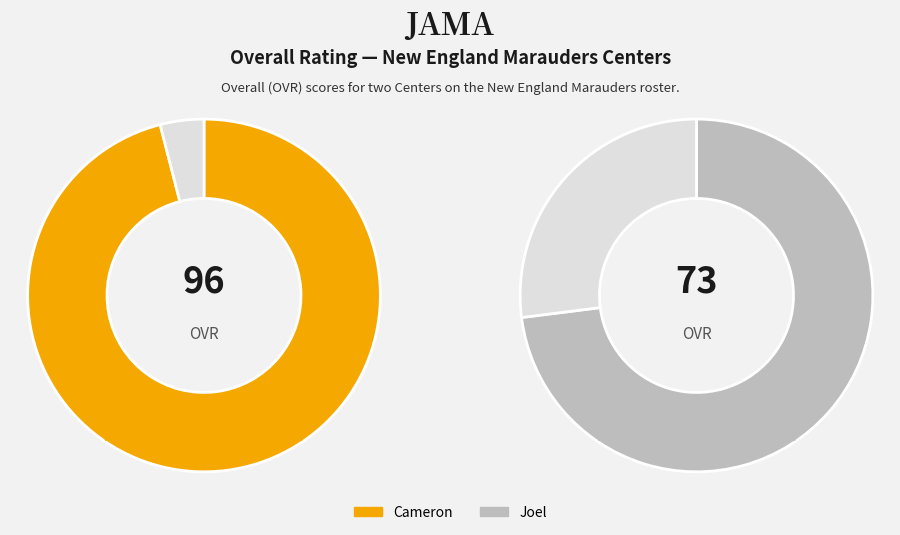

Count the number of slices in the pie.

2